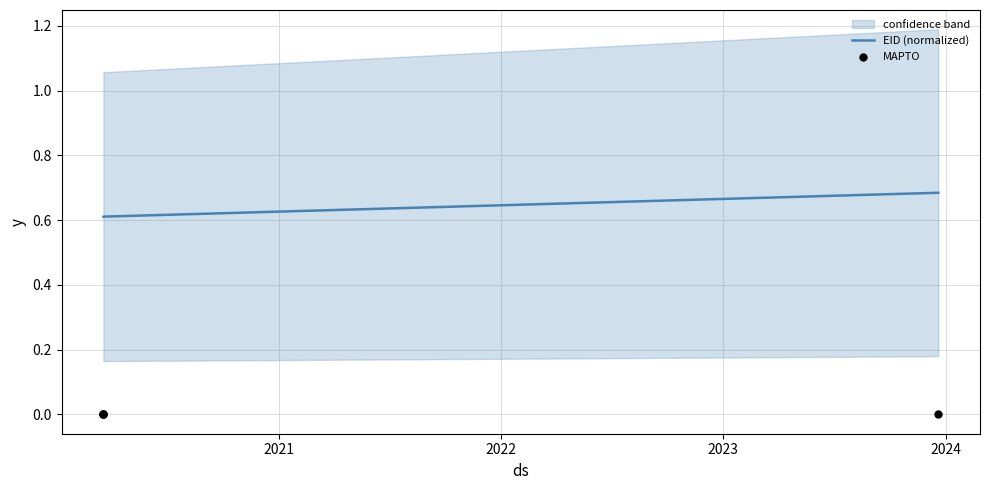

Which series has the largest Y range (max minus min)?

EID (normalized)